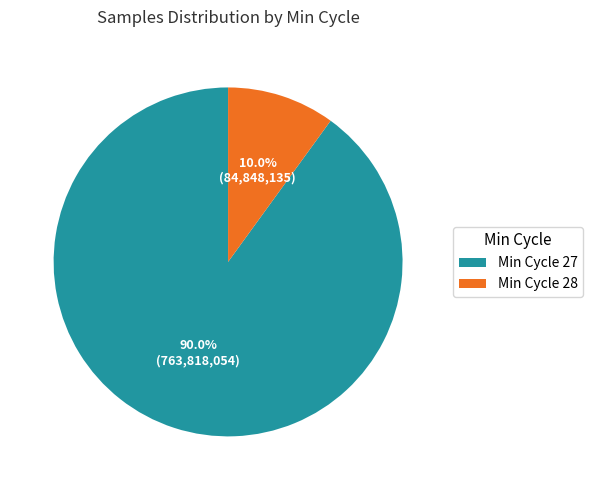

How many segments does this pie chart have?

2